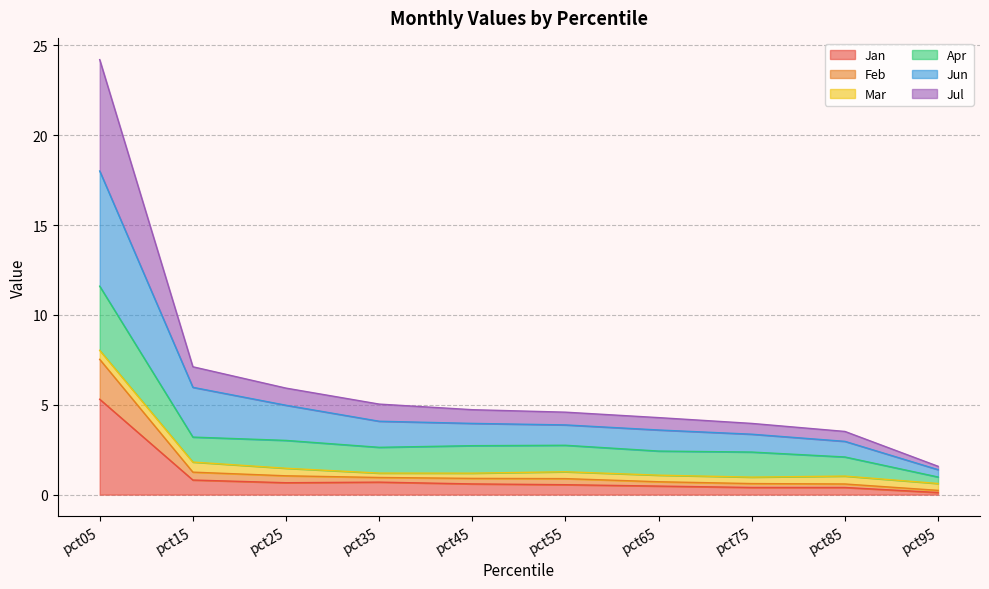

True or false: Jan has a value of 0.5 at pct15.

False